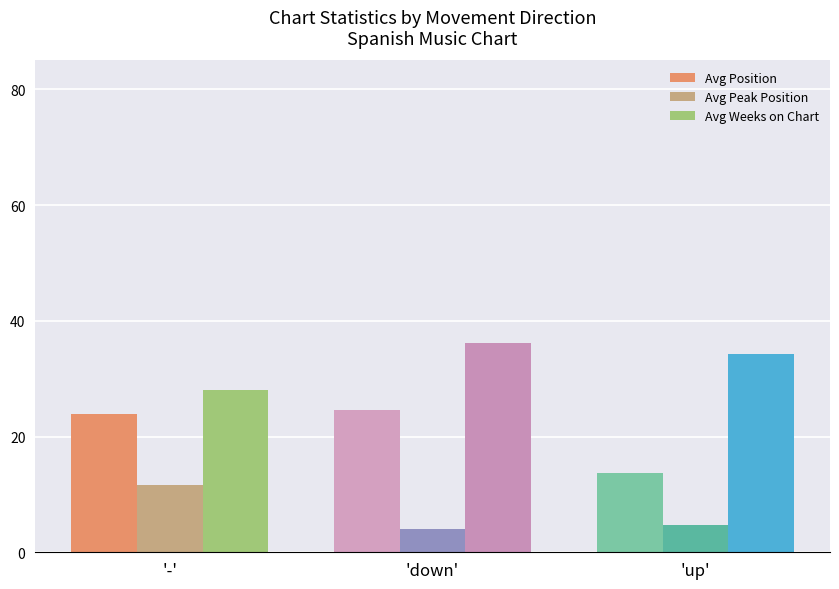

The value of Avg Peak Position at up is 11.4. True or false?

False